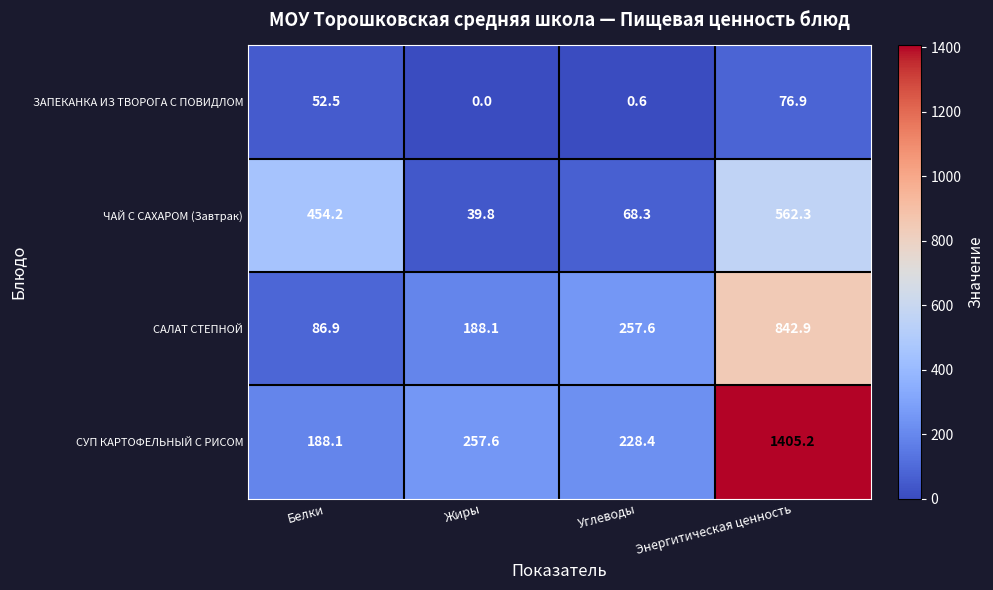

What is the total value across all series at Углеводы?

554.9